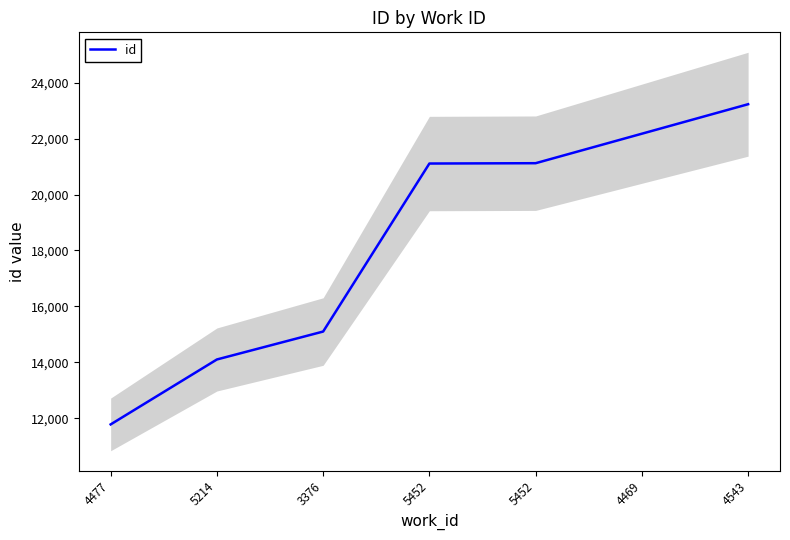

What is the label of the 2nd point from the left?

5214